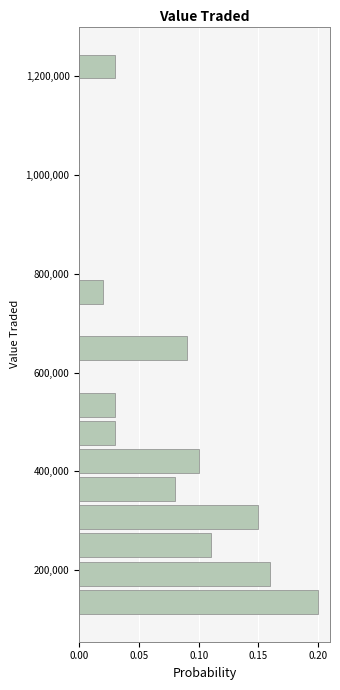

Around what value on the y-axis is the longest bar? Give the approximate position of its centre, as read against the axis.

140000